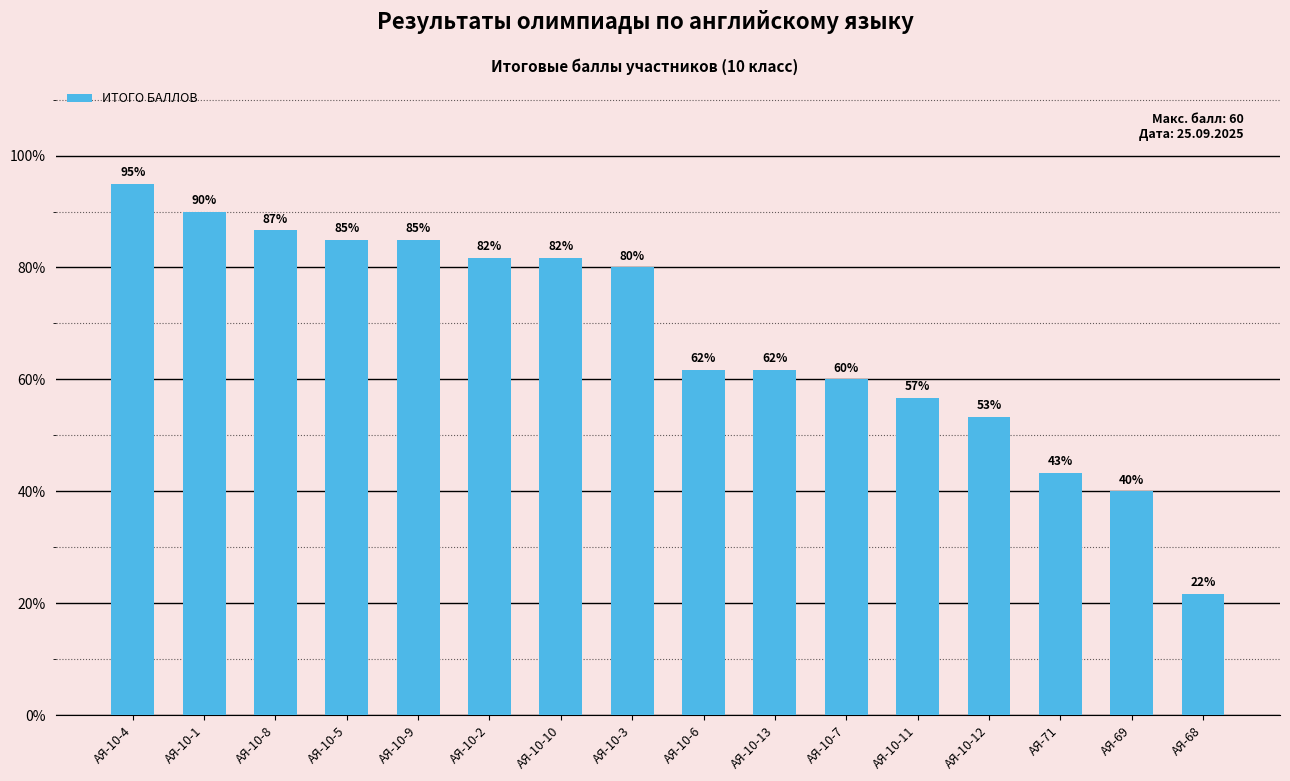

Are the bars horizontal?

No